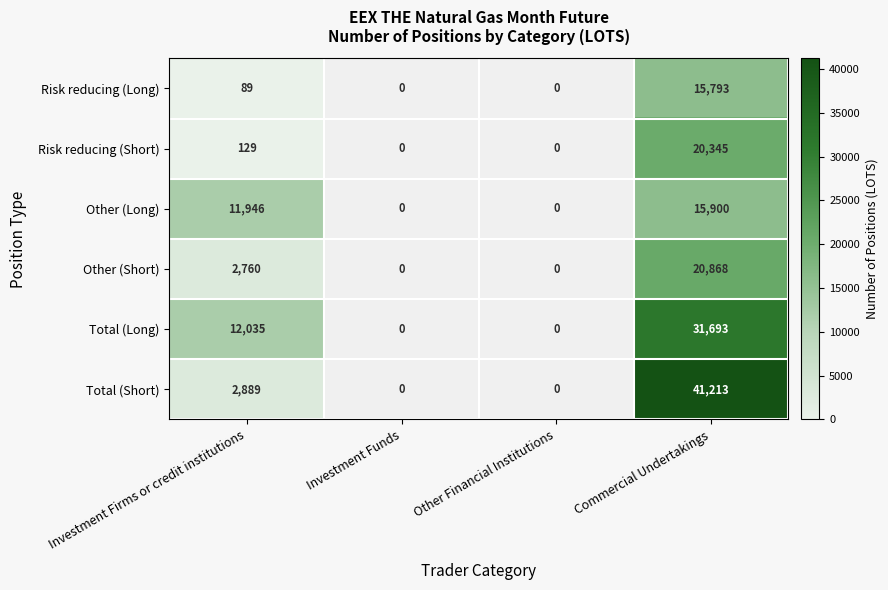

True or false: Risk reducing (Short) has a value of 20345 at Commercial Undertakings.

True